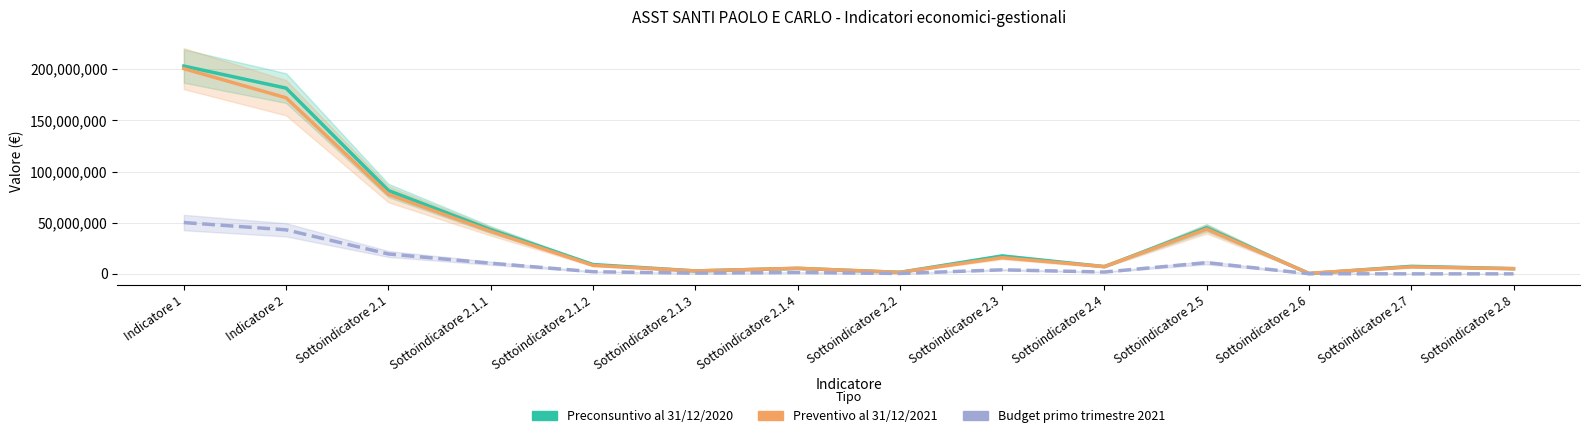

The value of Preventivo al 31/12/2021 at Indicatore 2 is 263646769. True or false?

False